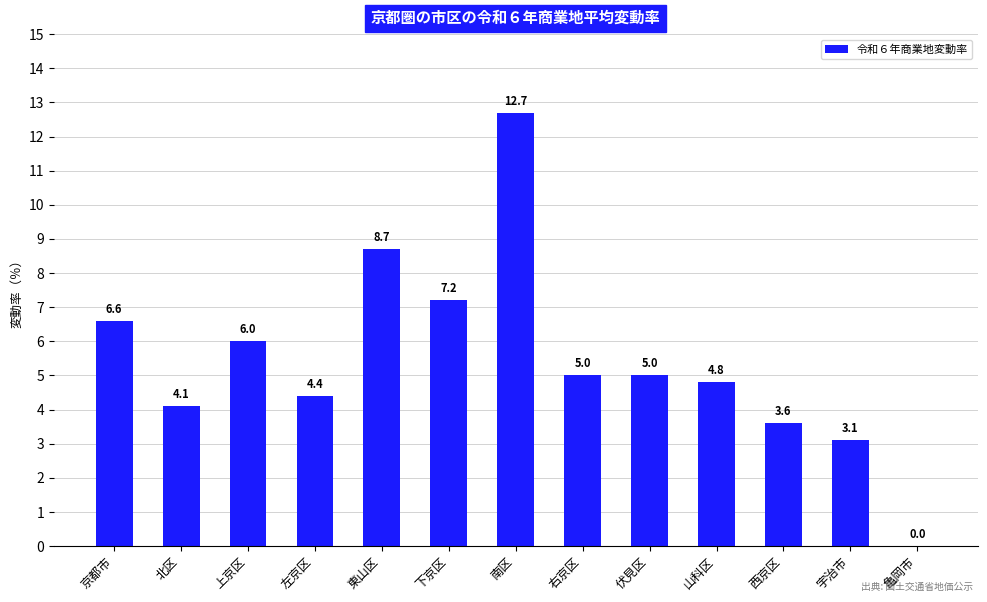

What is the ratio of the value at 西京区 to the value at 南区?

0.3